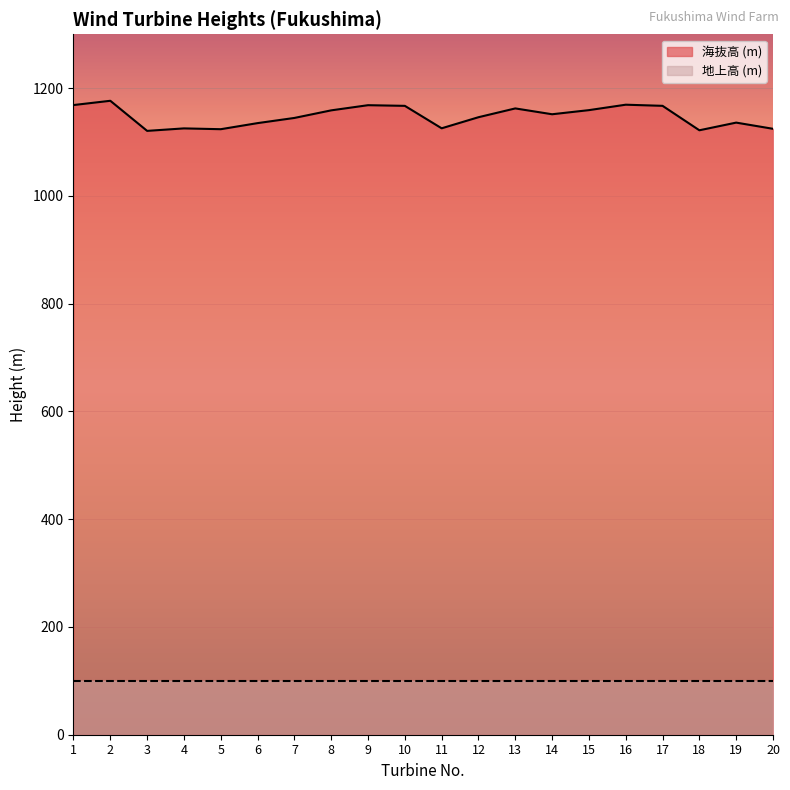

Does the chart display data point markers on the line(s)?

No